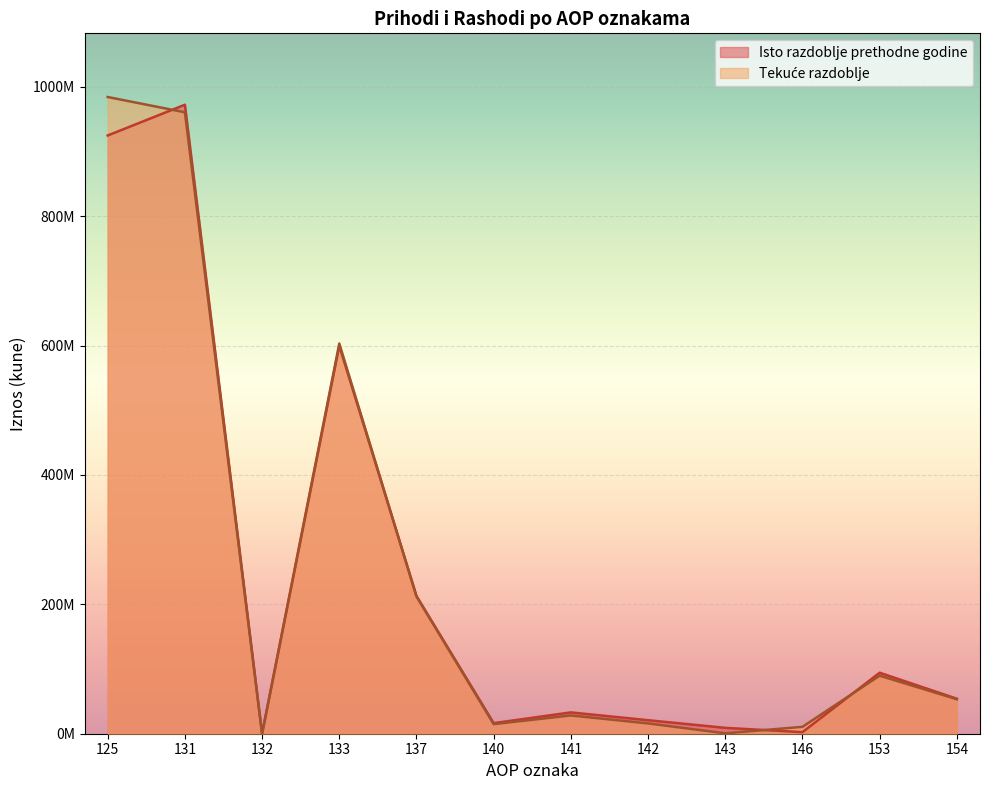

At which category does the chart reach its peak across all series?

125